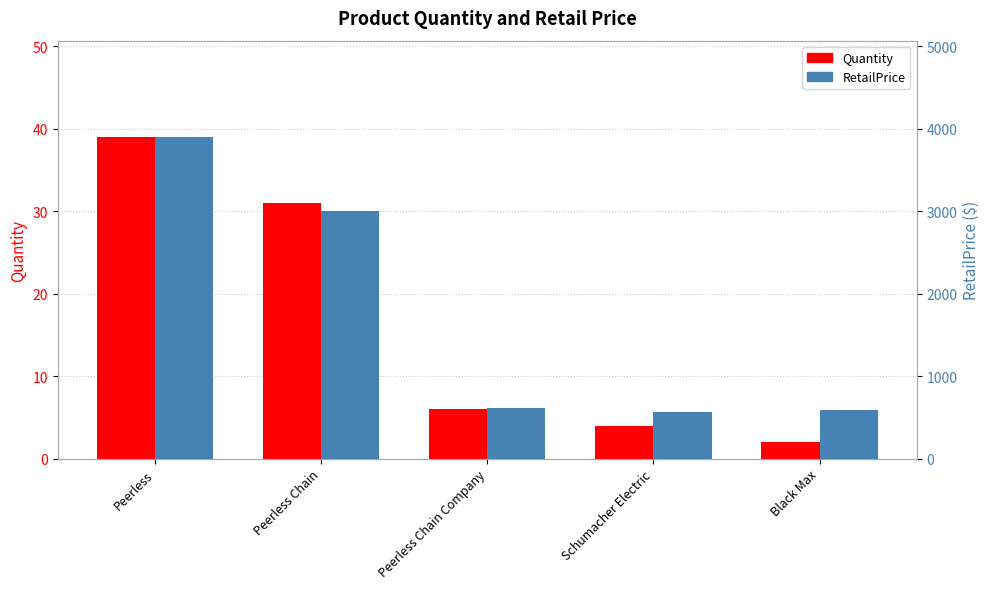

How many bars are there in each group?

2